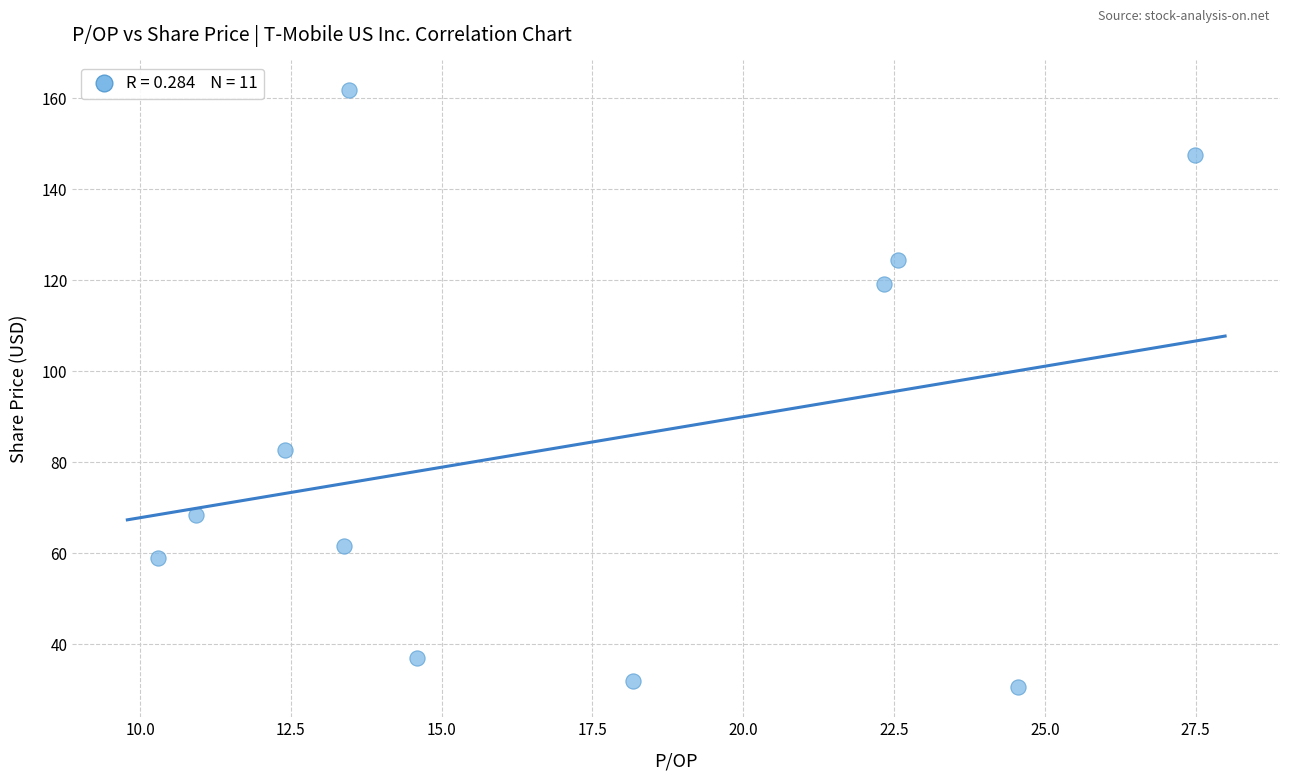

What Y value in the scatter plot is closest to 96?

82.8